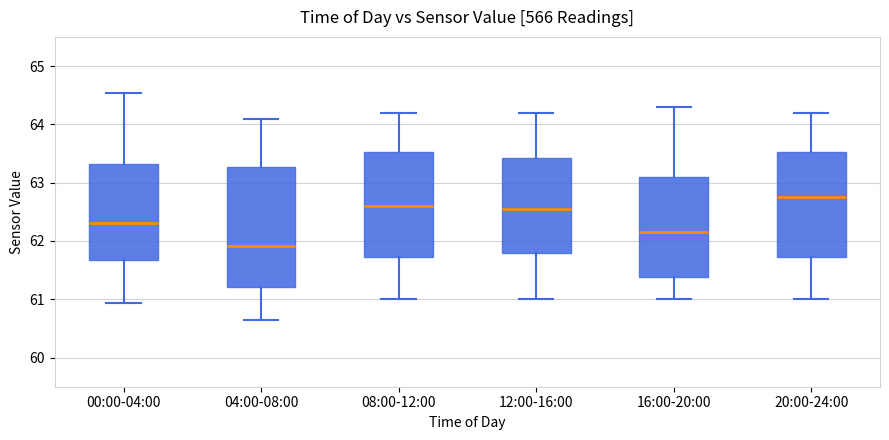

Reading left to right, transcribe this box plot: for each box, give where its median line is, the range the box spans, and where its two whiskers end, as read against the y-axis. The values are not printed on the chart, so give them approximately, as read against the axis.

00:00-04:00: median 62.3, box 61.7 to 63.3, whiskers 60.9 to 64.5
04:00-08:00: median 61.9, box 61.2 to 63.3, whiskers 60.6 to 64.1
08:00-12:00: median 62.6, box 61.7 to 63.5, whiskers 61.0 to 64.2
12:00-16:00: median 62.6, box 61.8 to 63.4, whiskers 61.0 to 64.2
16:00-20:00: median 62.2, box 61.4 to 63.1, whiskers 61.0 to 64.3
20:00-24:00: median 62.8, box 61.7 to 63.5, whiskers 61.0 to 64.2